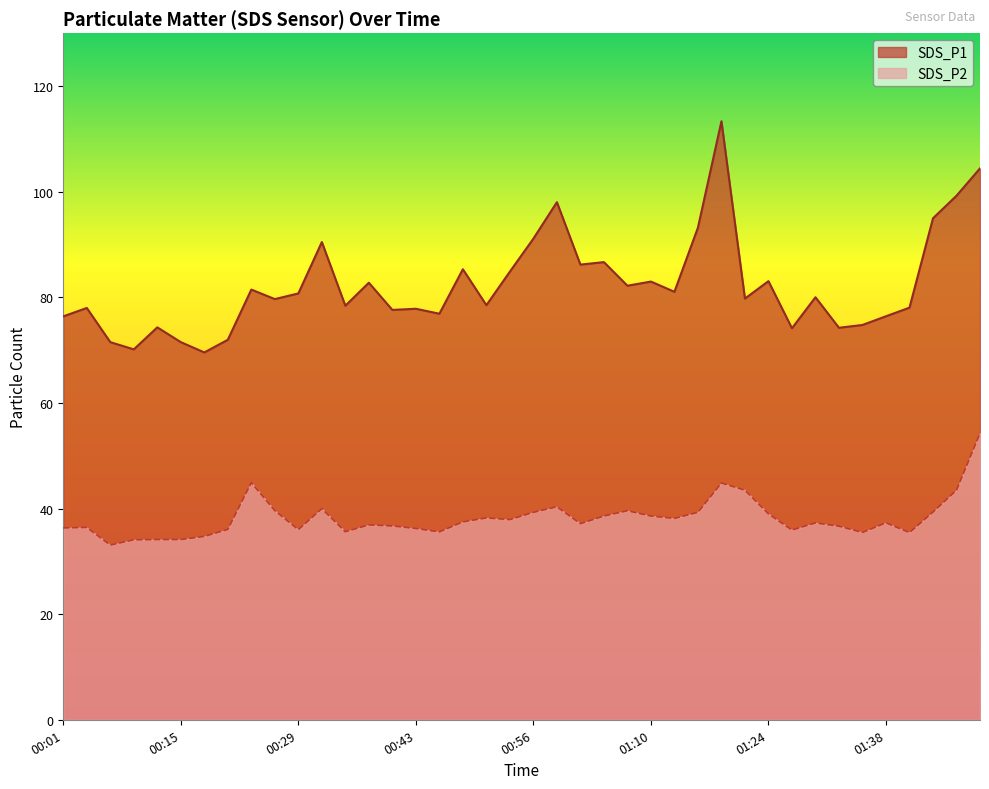

What is the sum of all SDS_P2 values?

1527.3